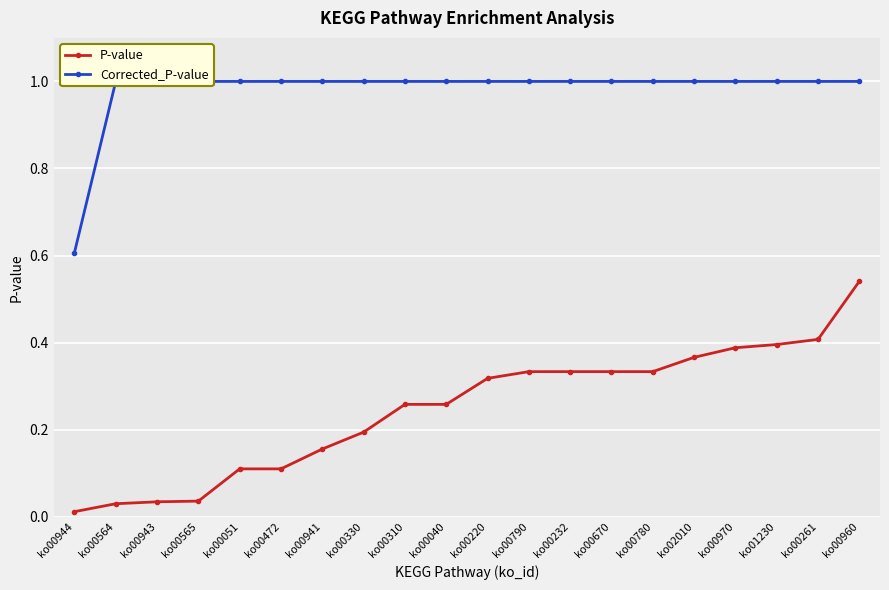

True or false: P-value and Corrected_P-value cross at least once.

False